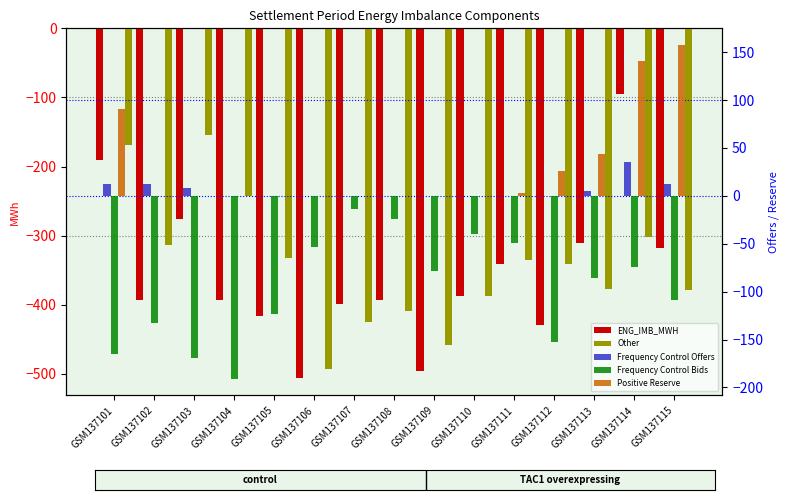

Is the value of Frequency Control Offers at GSM137110 greater than the value of Other at GSM137101?

Yes